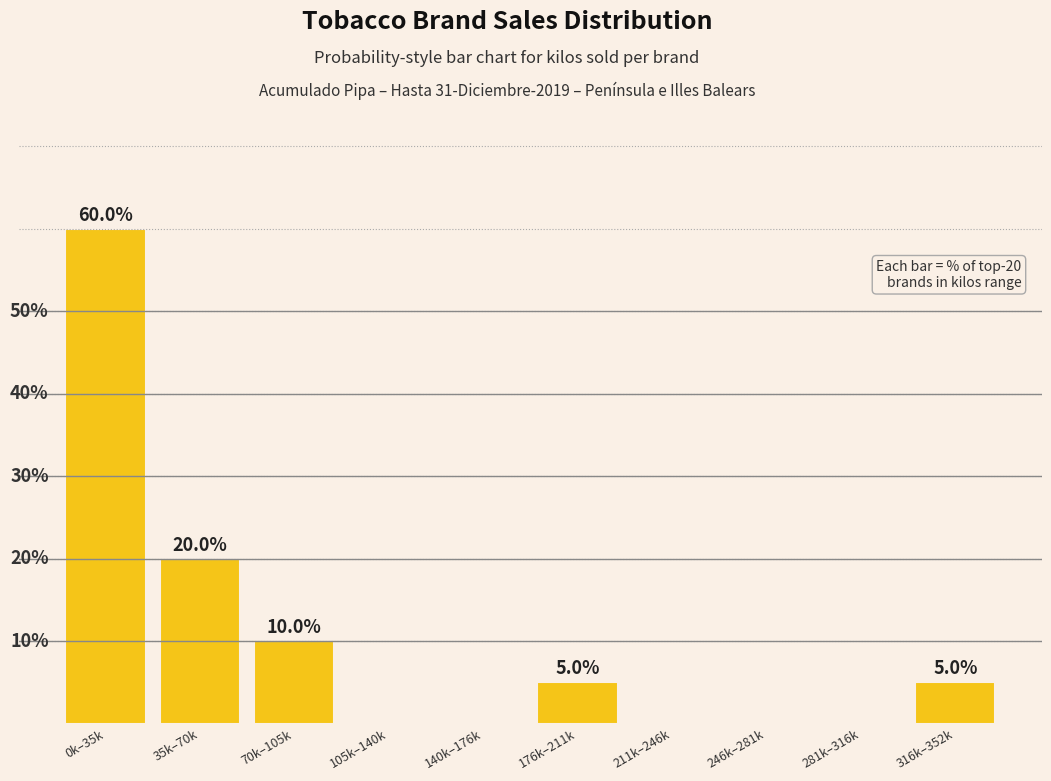

At which category does the chart reach its peak across all series?

0k–35k